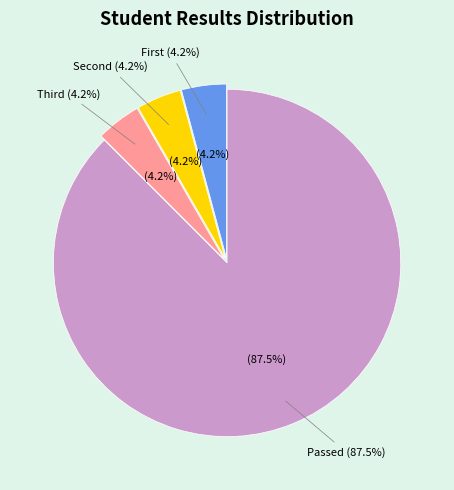

Approximately how many times larger is the value at Passed (6) compared to Passed (4)?

1.0